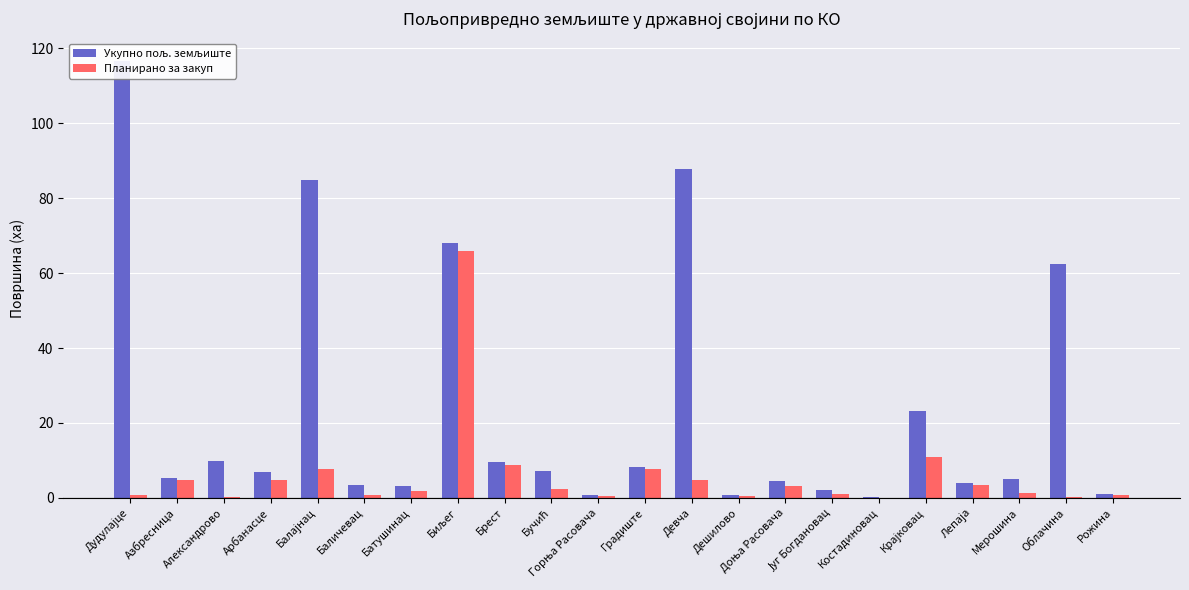

What is the maximum value for Планирано за закуп?

66.0